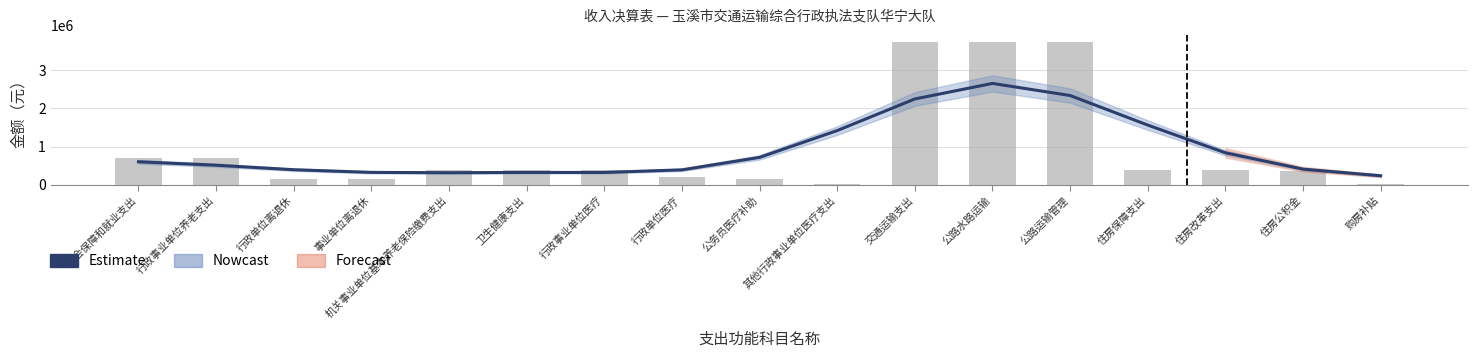

Are the bars horizontal?

No